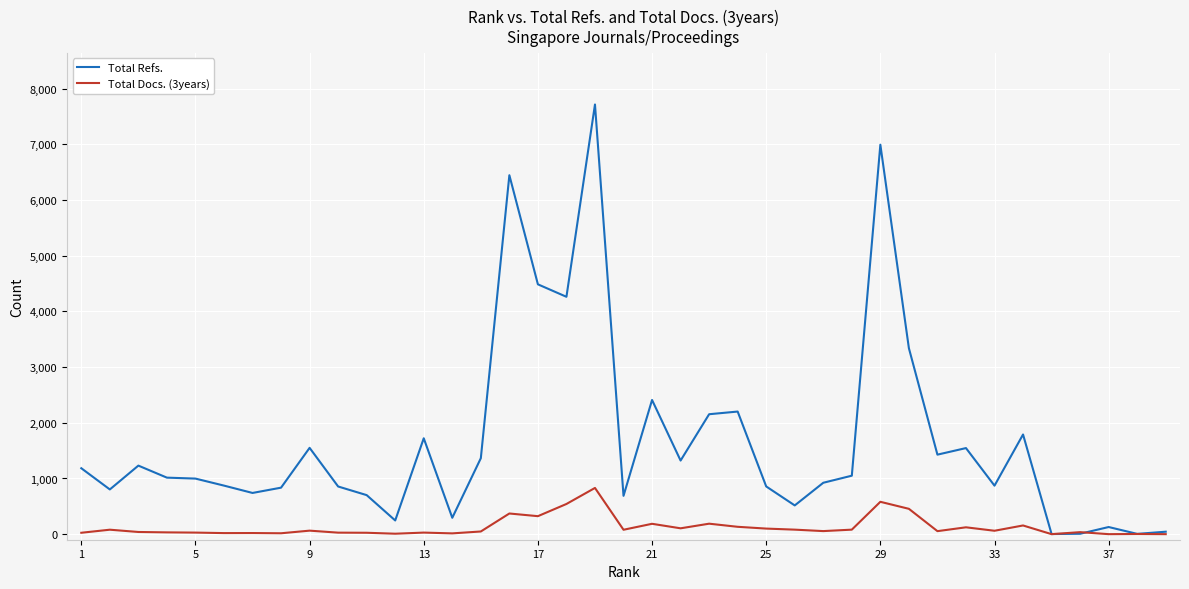

How many distinct data groups are displayed?

2